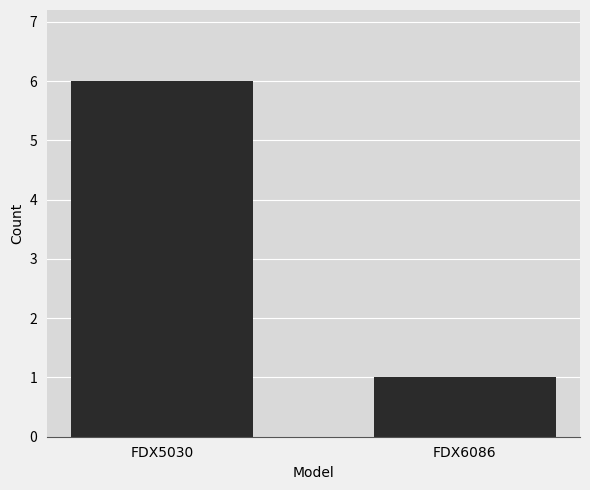

Approximately how many times larger is the value at FDX6086 compared to FDX5030?

0.2